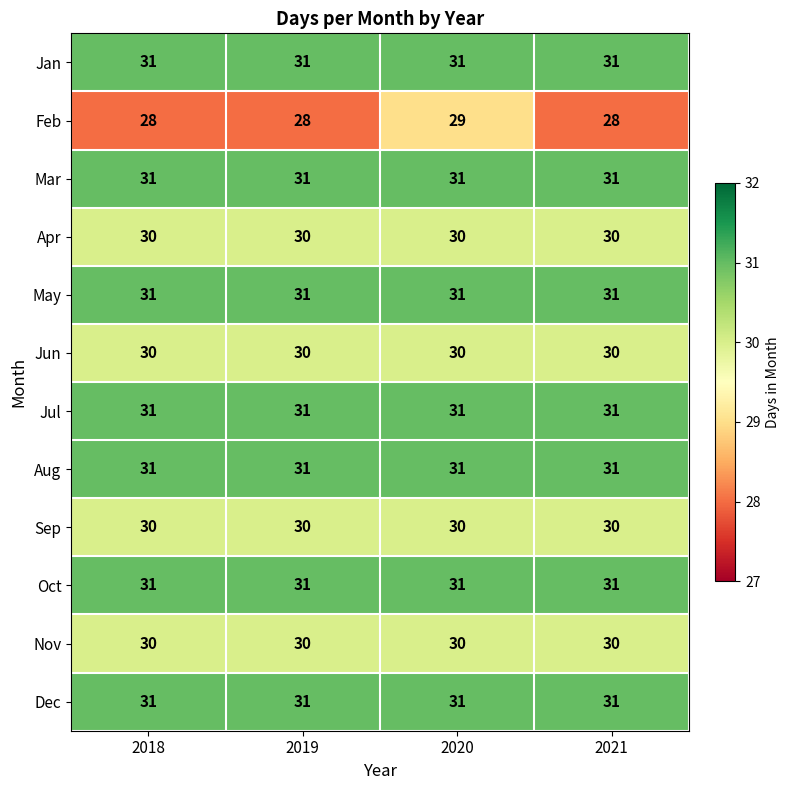

What is the smallest value displayed?

28